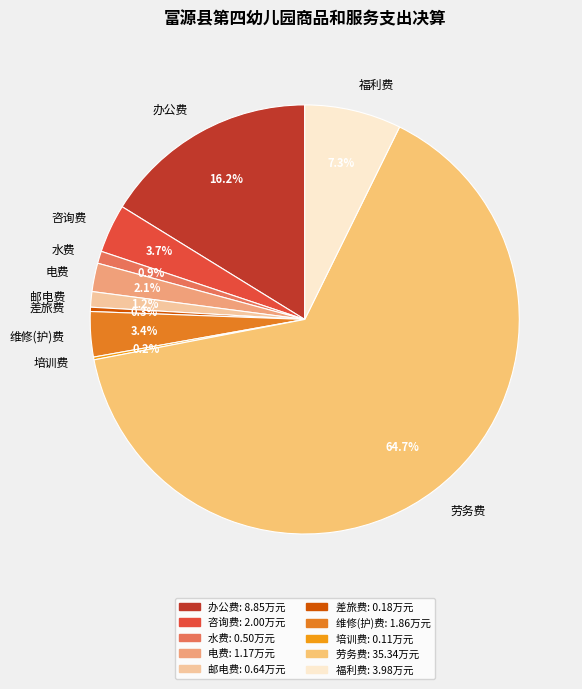

True or false: 电费 accounts for 2% of the total.

True